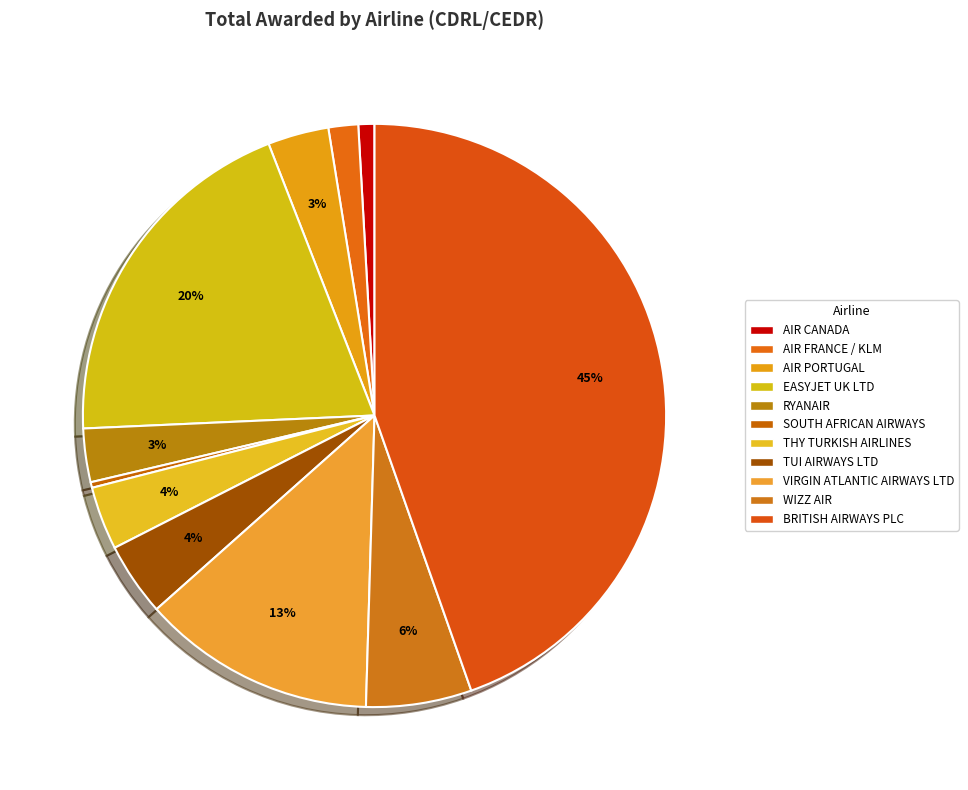

To the nearest percent, what is the combined percentage of RYANAIR and THY TURKISH AIRLINES?

6%